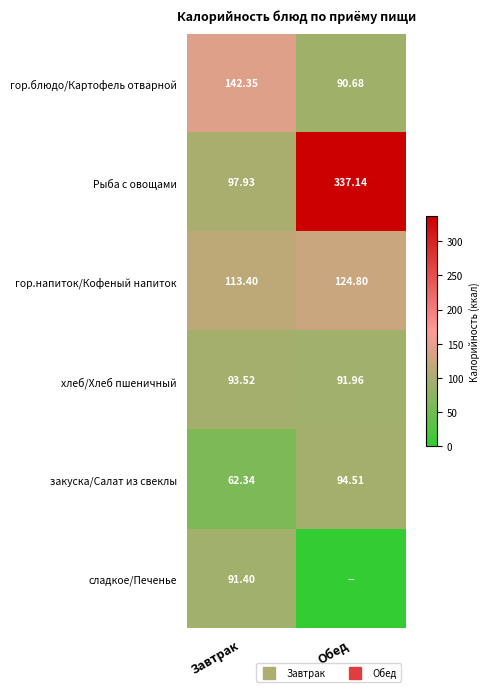

Which category has the highest value in the гор.напиток/Кофеный напиток series?

Обед